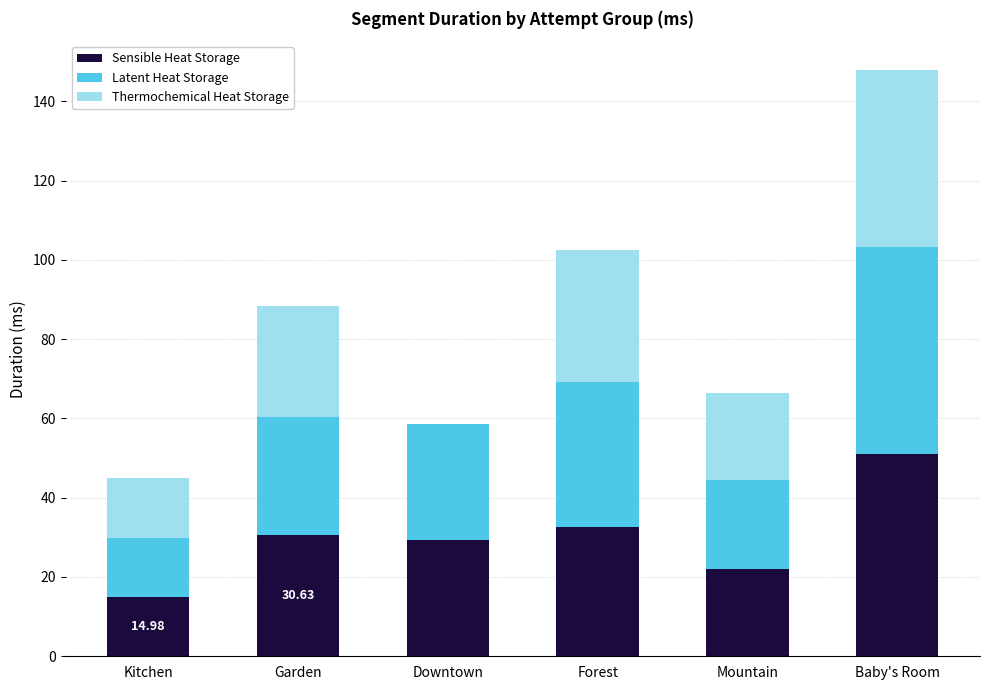

Which category has the highest value in the Sensible Heat Storage series?

Baby's Room